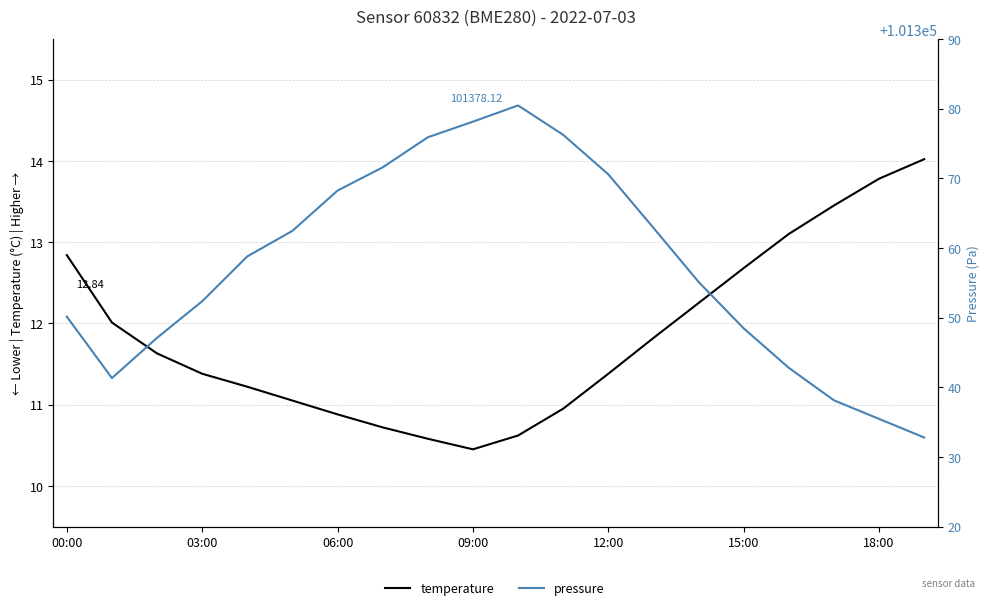

List the series in order of their overall mean, lowest first.

temperature, pressure